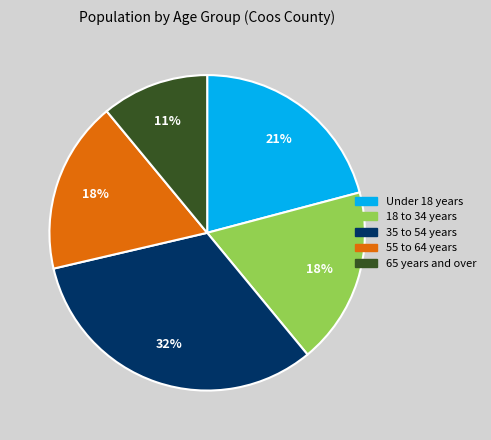

Is there a majority slice in this chart?

No